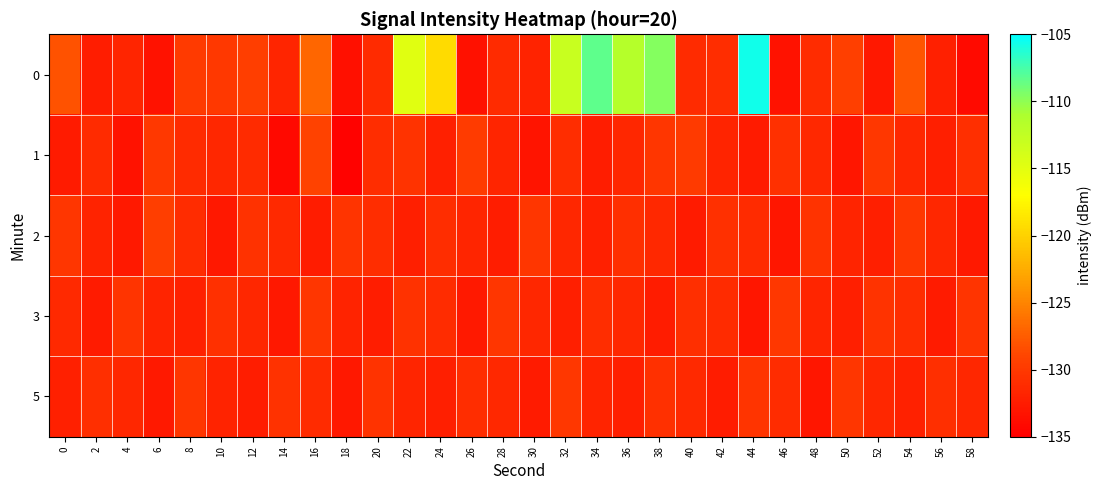

What is the greatest value displayed?

-105.6